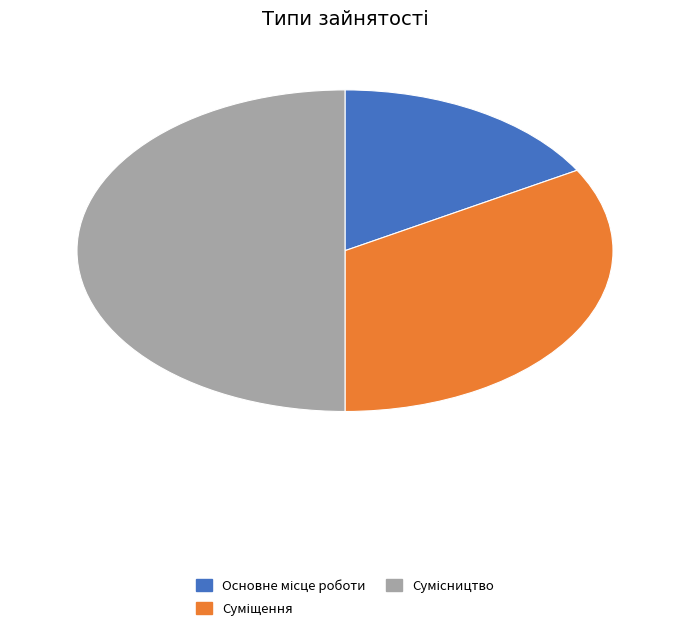

Which has a higher value, Основне місце роботи or Суміщення?

Суміщення